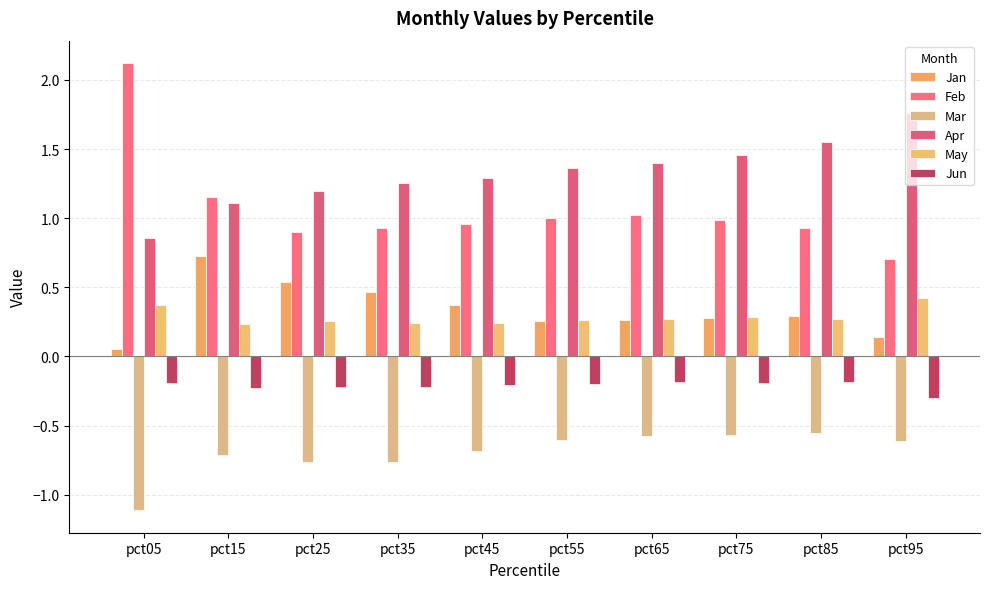

Which series has the largest range (max minus min)?

Feb